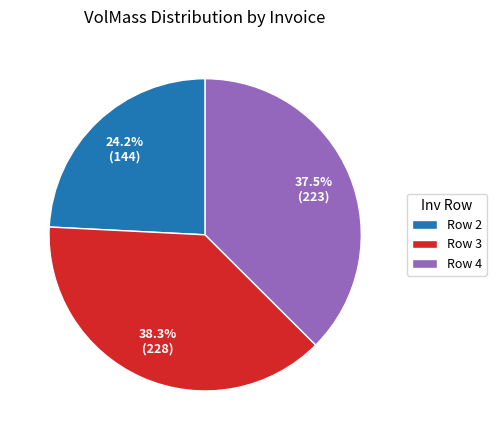

Do Row 2 and Row 3 together represent more than half of the pie?

Yes